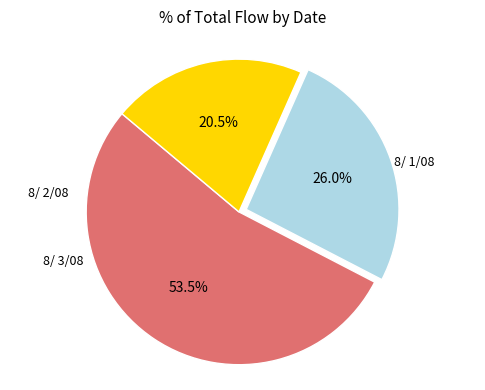

To the nearest percent, what is the average slice percentage?

33%